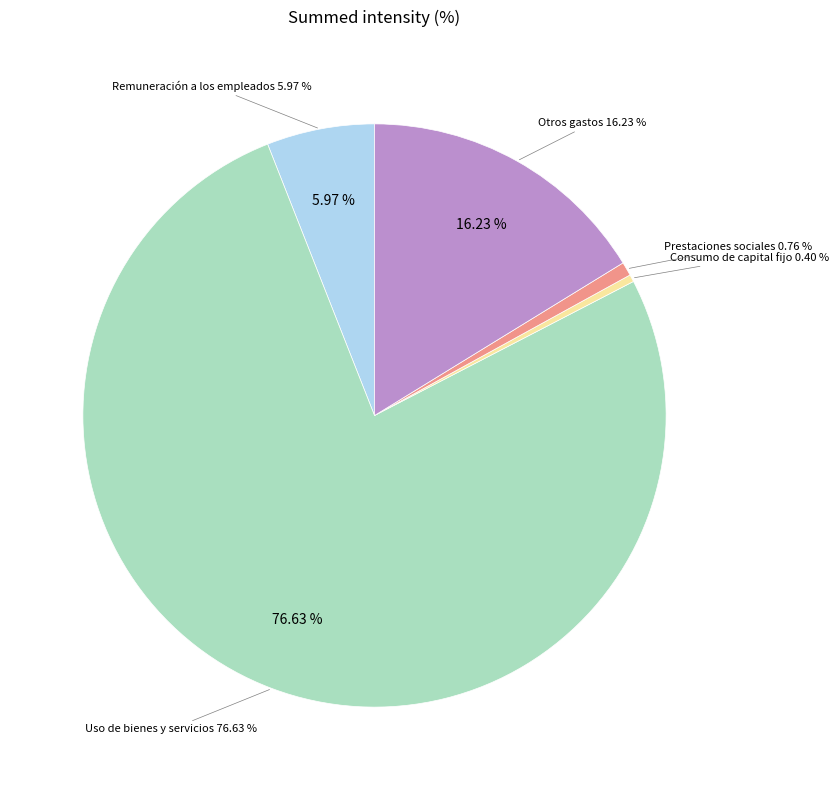

True or false: Donaciones accounts for 0% of the total.

True